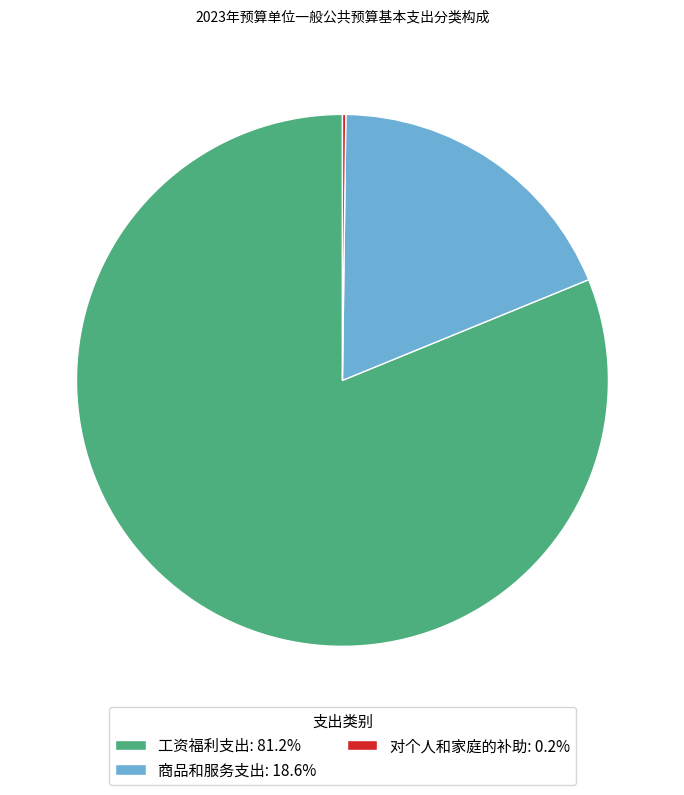

What is the largest slice in the pie chart?

工资福利支出